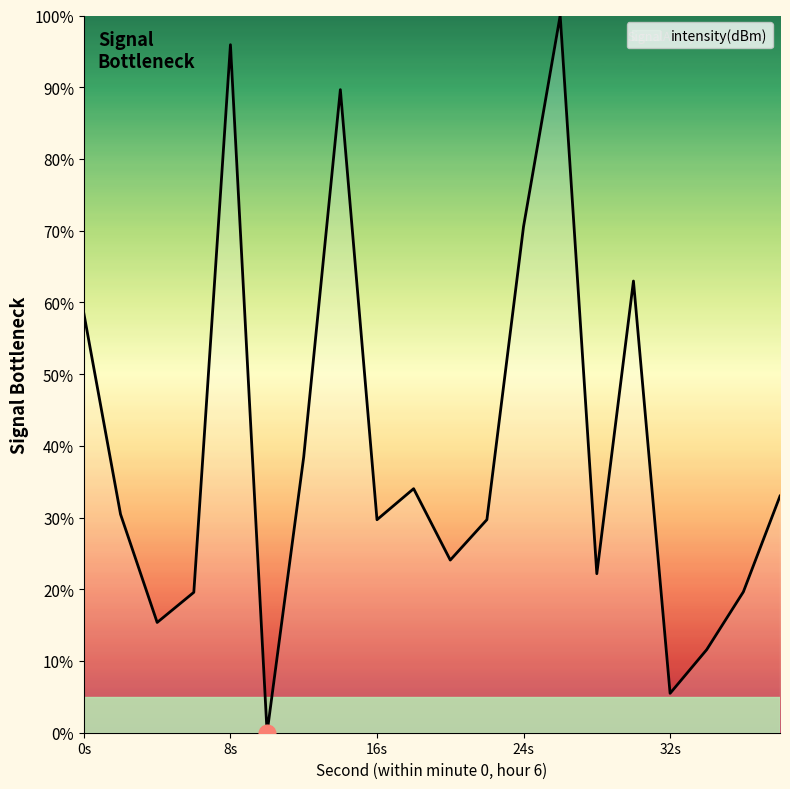

What is the difference between the maximum and minimum values?

100.0